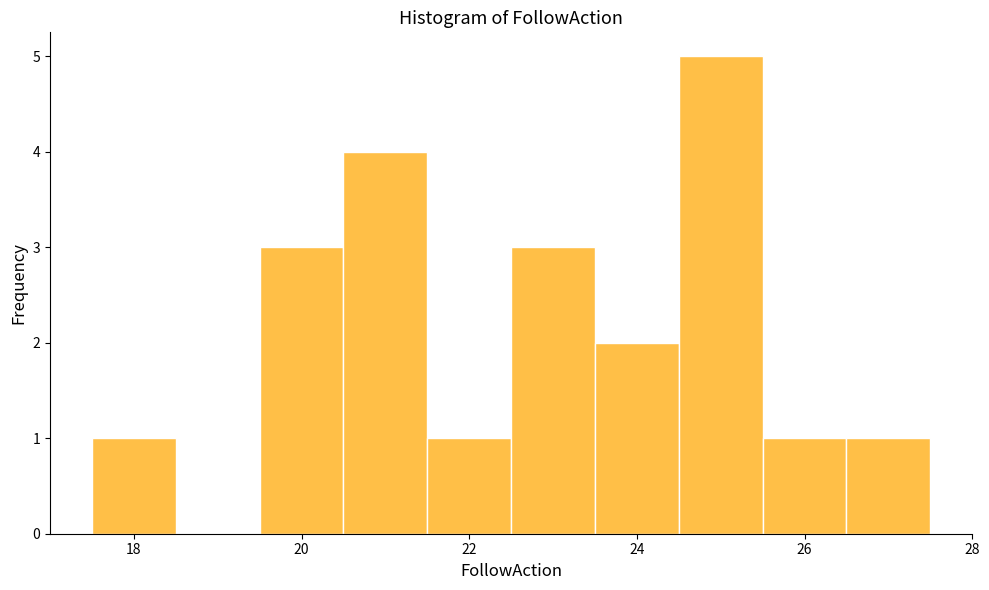

What is the height of the bar covering 21.5 to 22.5 on the x-axis? Neither the bar edges nor the heights are printed on the chart, so give them approximately, as read against the axes.

1